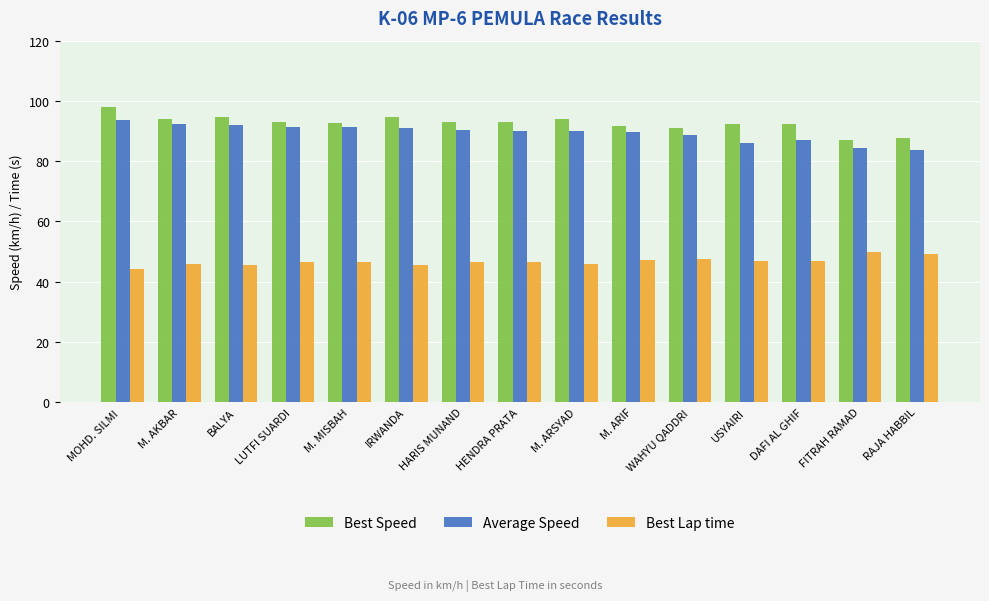

Read the Best Speed value at HENDRA PRATA.

92.9